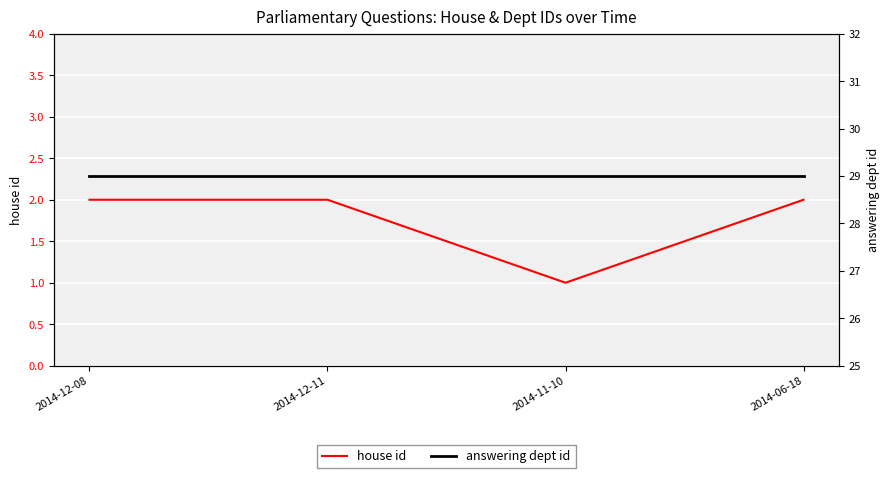

Reading right to left, transcribe all the data shown in this chart.

house id: 2	1	2	2
answering dept id: 29	29	29	29